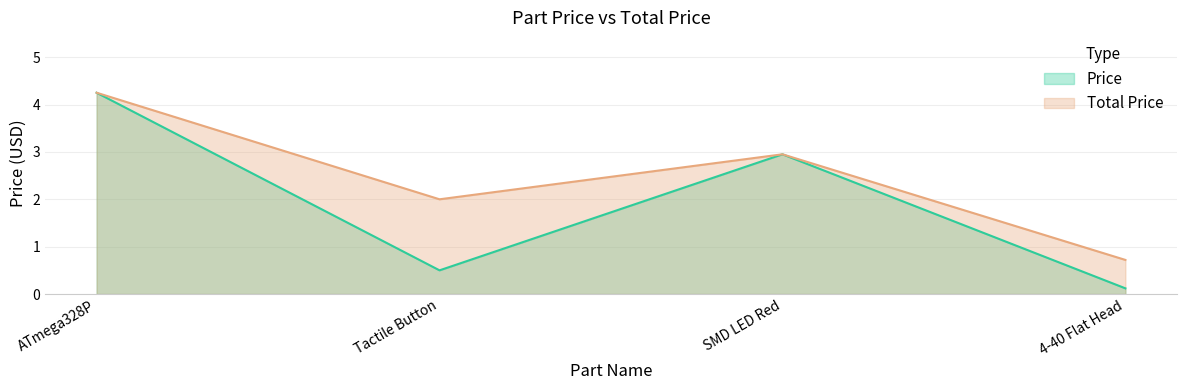

Reading left to right, transcribe all the data shown in this chart.

Price: 4.2	0.5	3.0	0.1
Total Price: 4.2	2.0	3.0	0.7